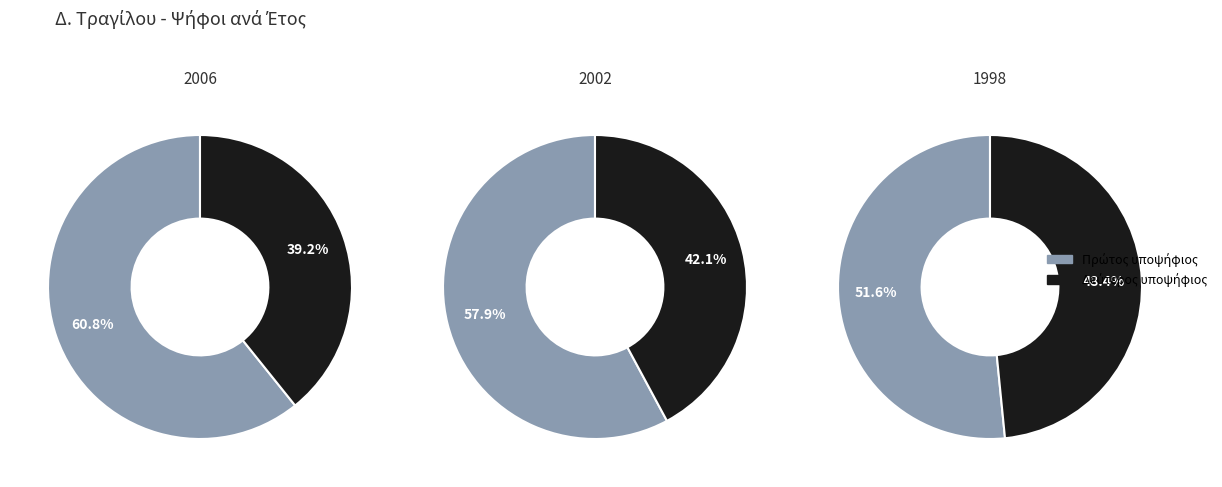

The ΟΜΟΝΟΙΑ-ΑΝΑΠΤΥΞΗ slice represents 37% of the pie. True or false?

False